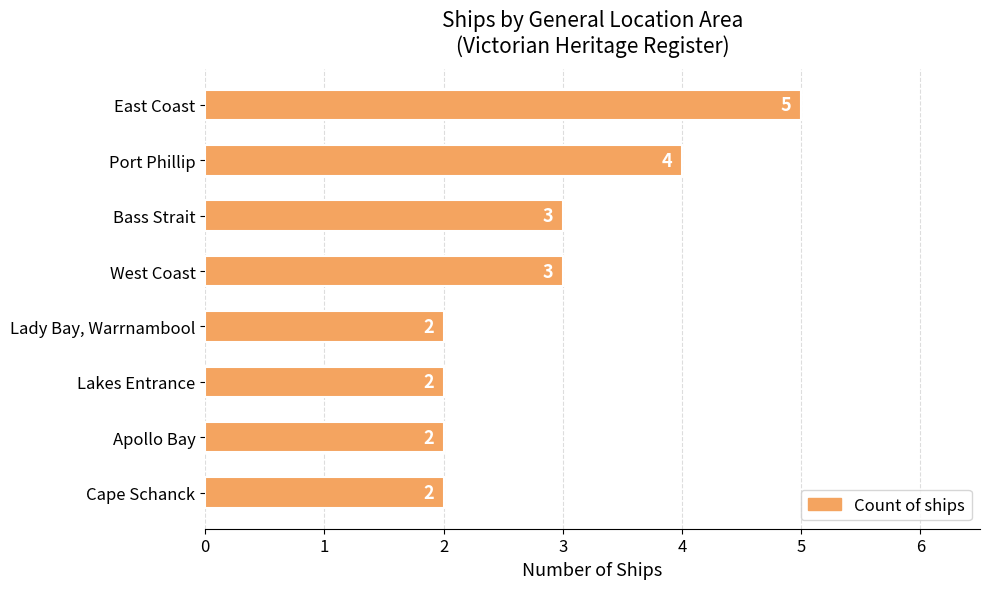

Reading top to bottom, what are all the values shown in this chart?

East Coast=5	Port Phillip=4	Bass Strait=3	West Coast=3	Lady Bay, Warrnambool=2	Lakes Entrance=2	Apollo Bay=2	Cape Schanck=2